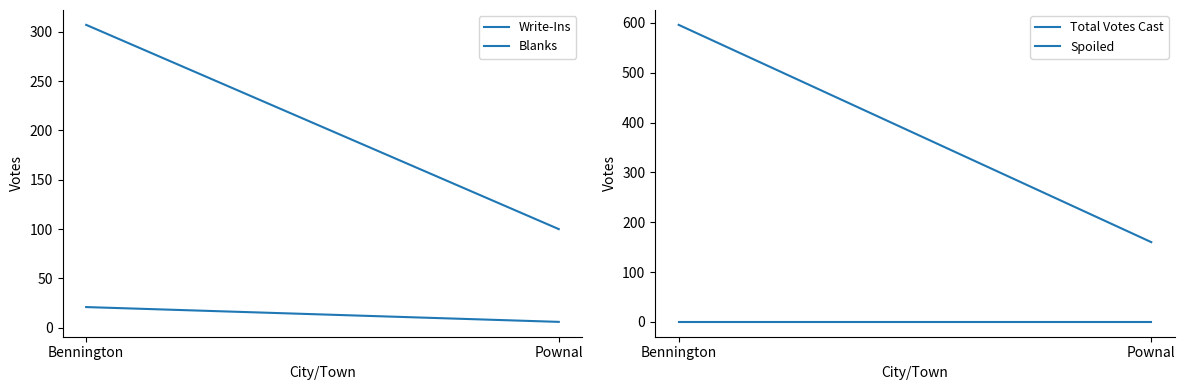

Which series has the largest total across all categories?

Total Votes Cast